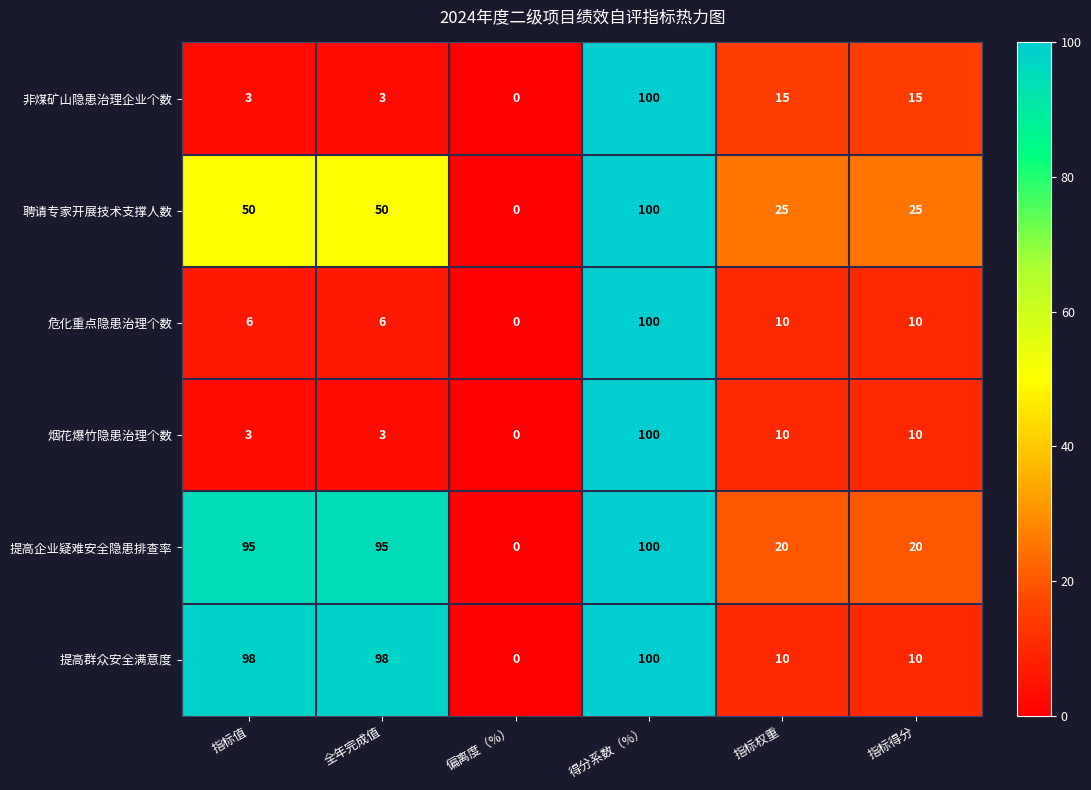

The value of 危化重点隐患治理个数 at 得分系数（%） is 100. True or false?

True